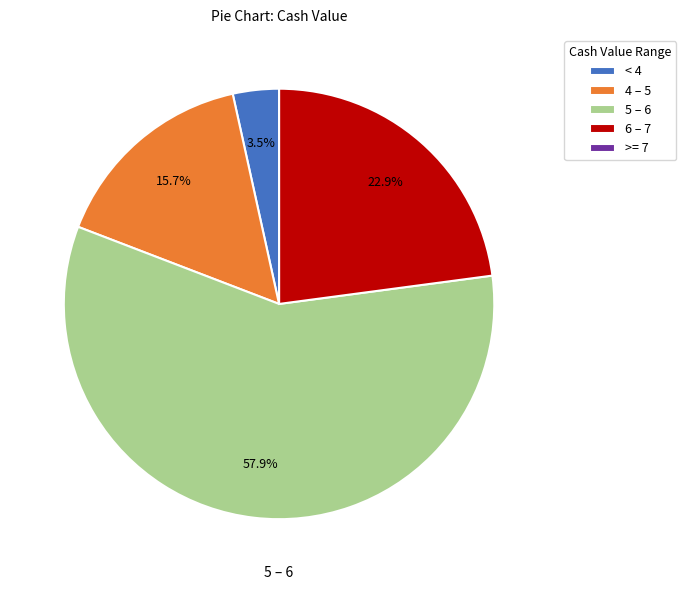

Is the sum of 5 – 6 and 6 – 7 greater than half?

Yes